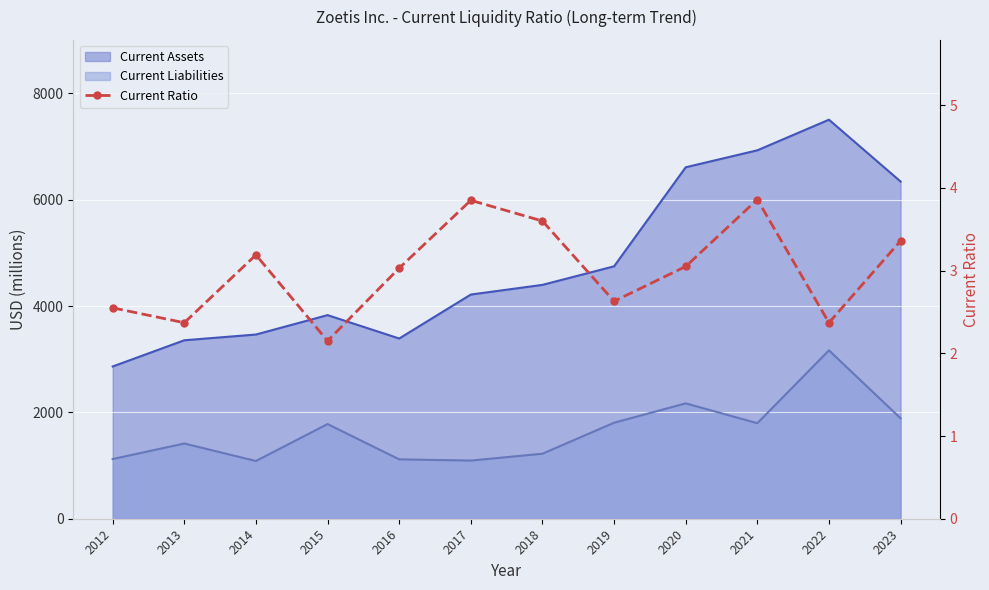

What is the sum of the values at 2017 and 2016?

6.9